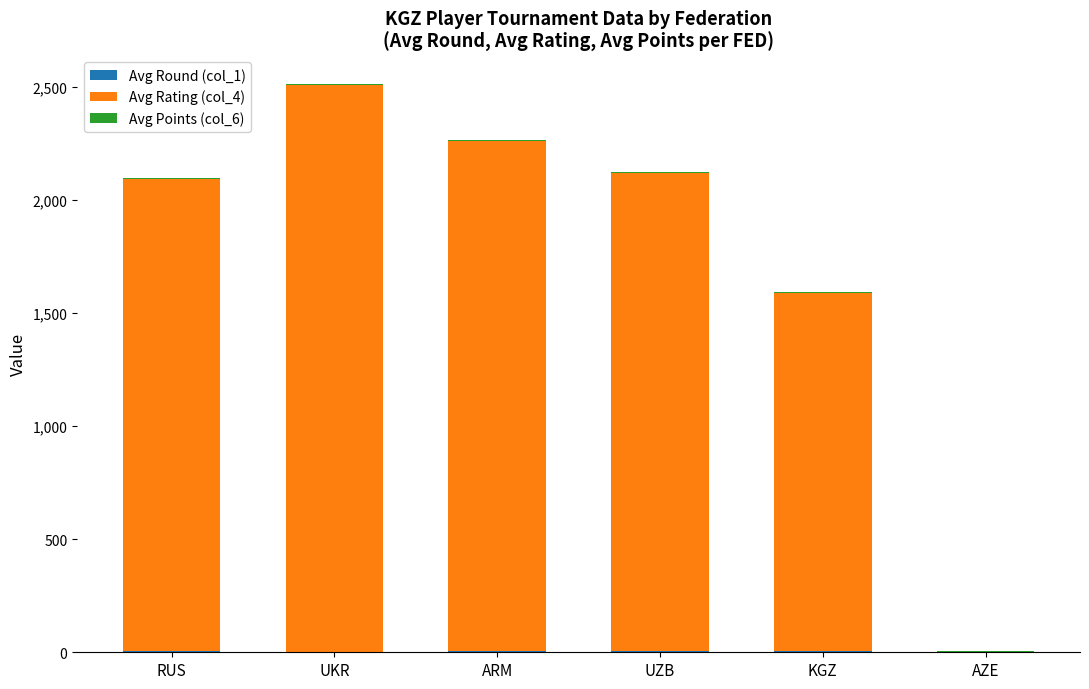

At which category is the sum across all series the highest?

UKR